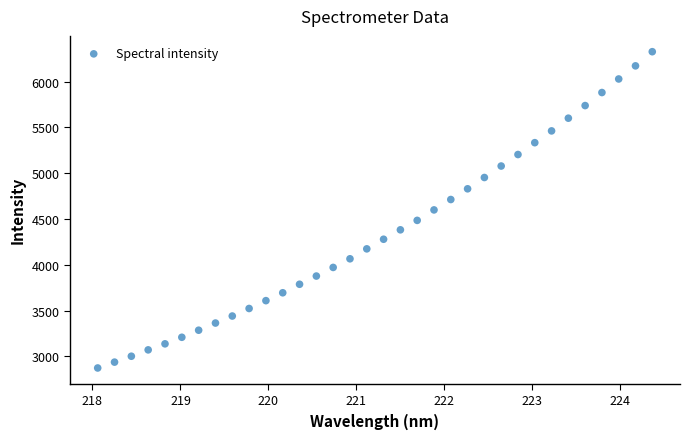

What is the range of X values (max minus min)?

6.3